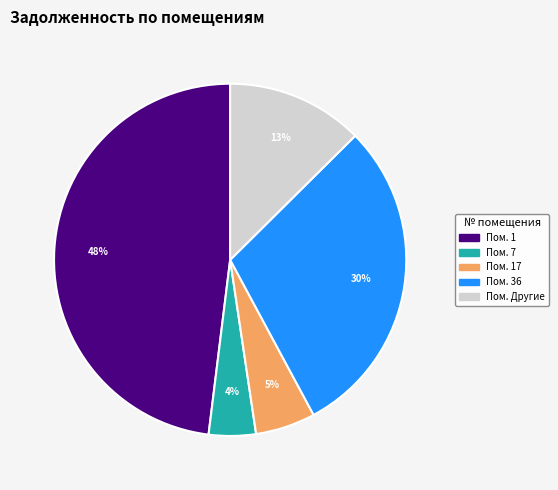

To the nearest percent, what is the average slice percentage?

20%